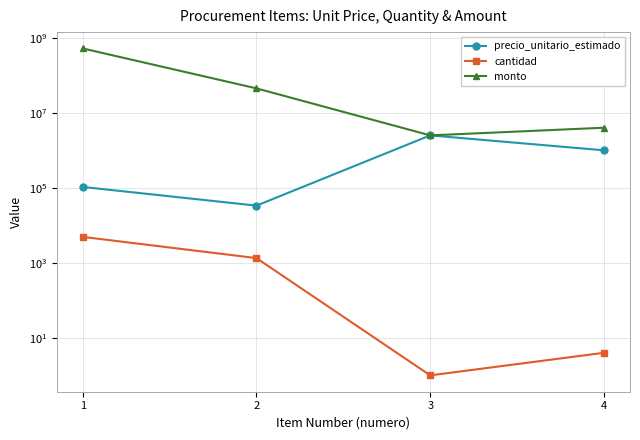

At which label does cantidad reach its peak?

1